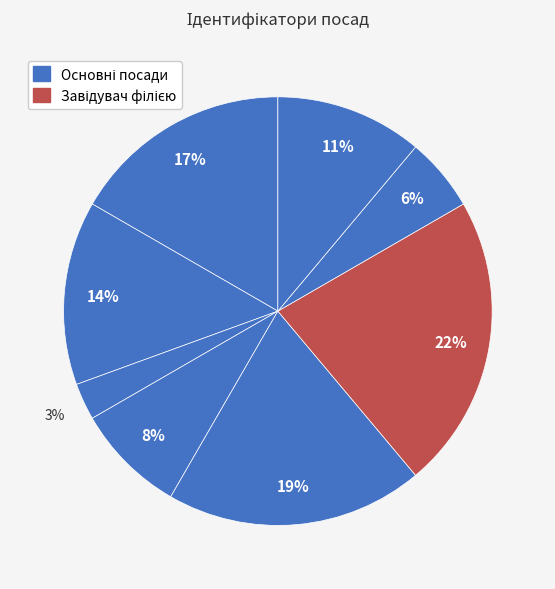

How many segments does this pie chart have?

8